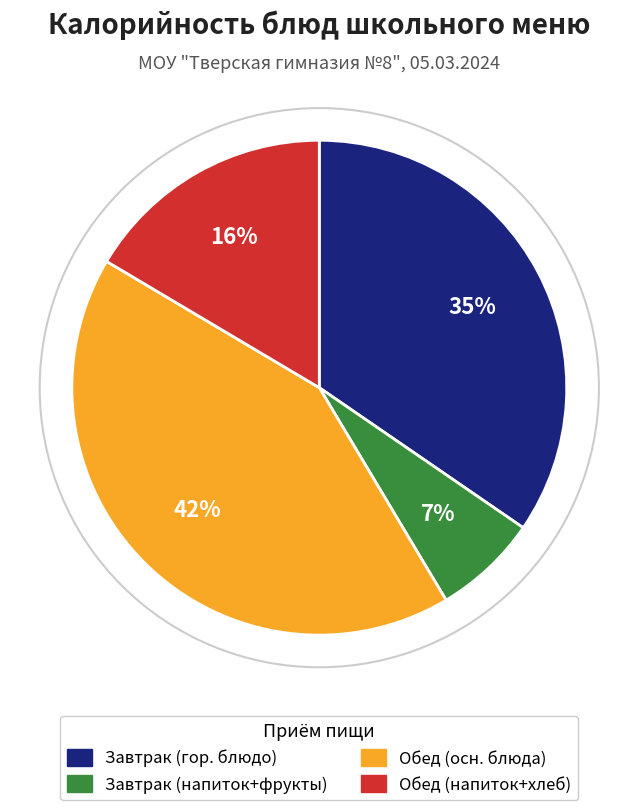

Between Обед (напиток+хлеб) and Завтрак (гор. блюдо), which is larger?

Завтрак (гор. блюдо)